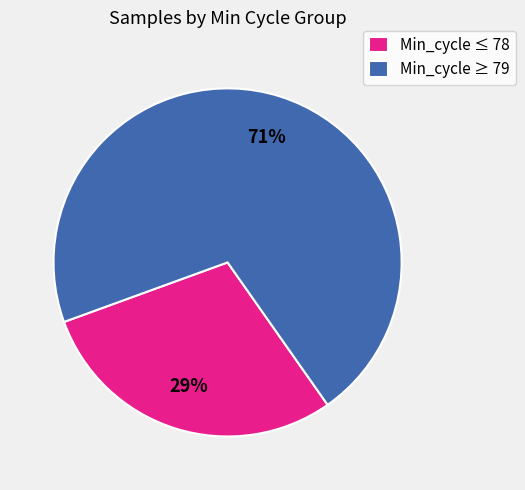

Rank the categories by value from highest to lowest.

Min_cycle ≥ 79, Min_cycle ≤ 78